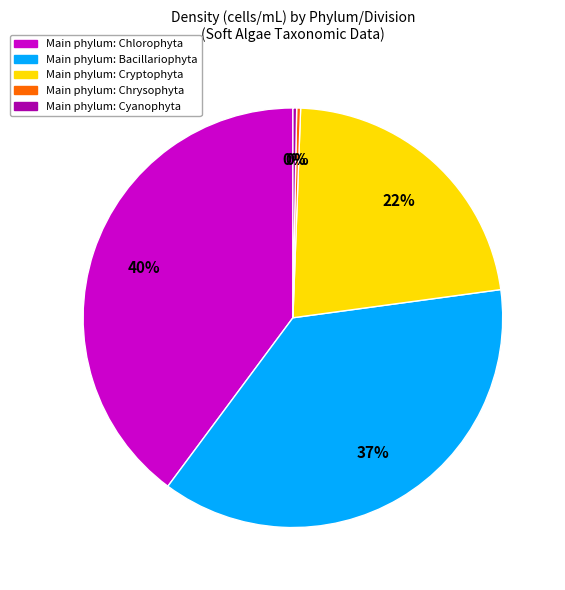

Does any single category account for the majority?

No